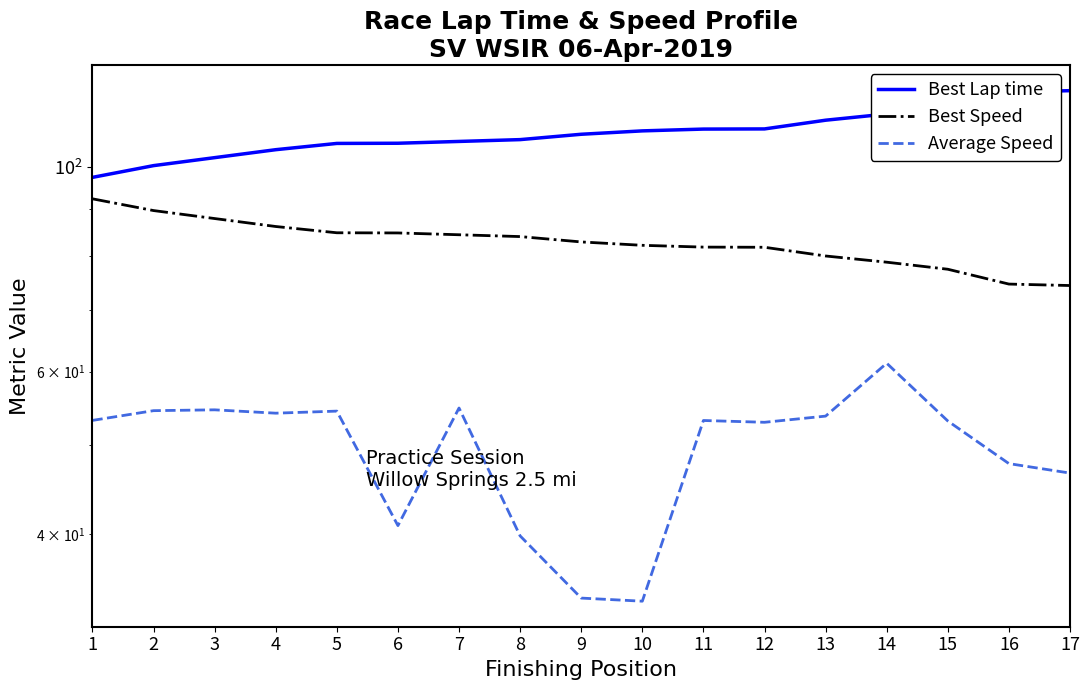

True or false: Best Lap time and Average Speed intersect in this chart.

False